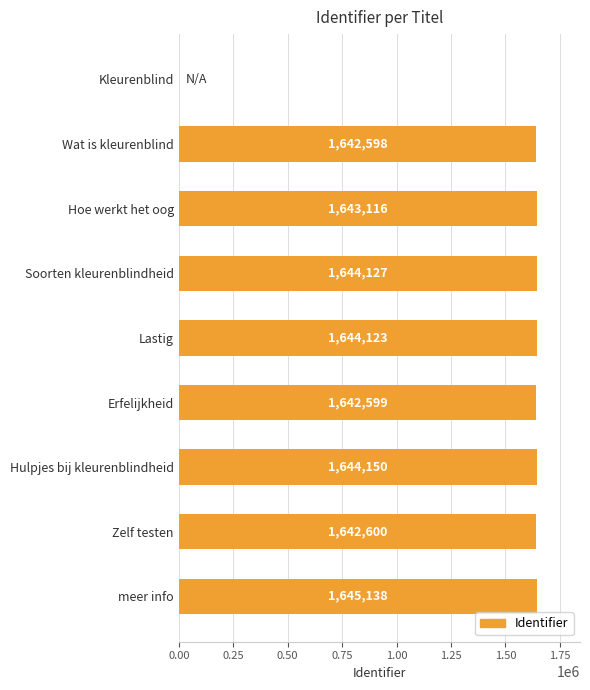

How many values are above zero?

8